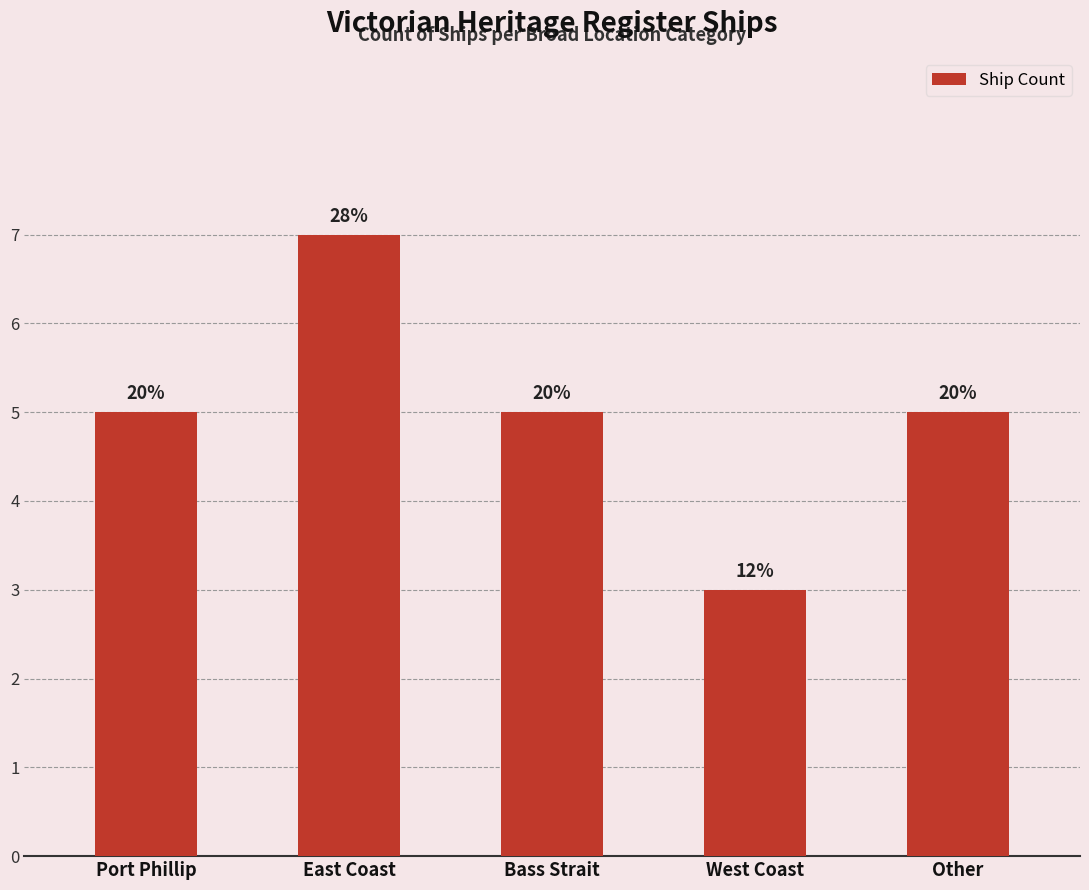

Are the bars horizontal?

No